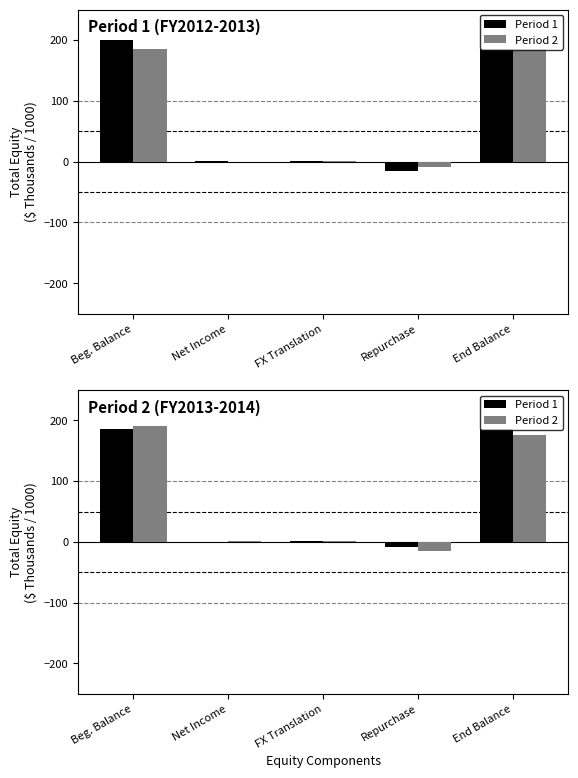

True or false: Period 1 has a value of 185.2 at End Balance.

True